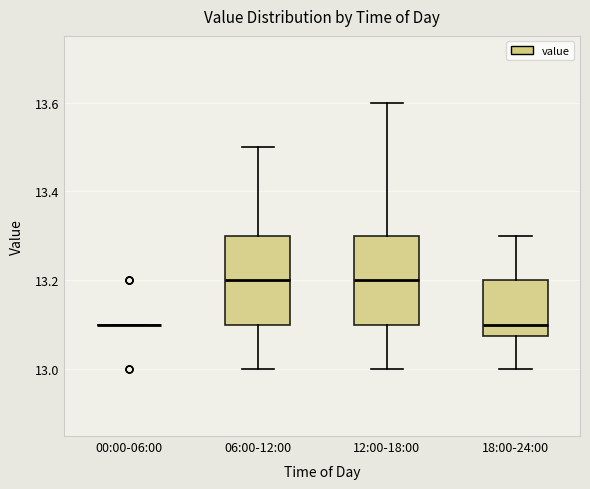

Where is the lower edge of the box for 06:00-12:00 on the y-axis? The values are not printed on the chart, so give them approximately, as read against the axis.

13.10